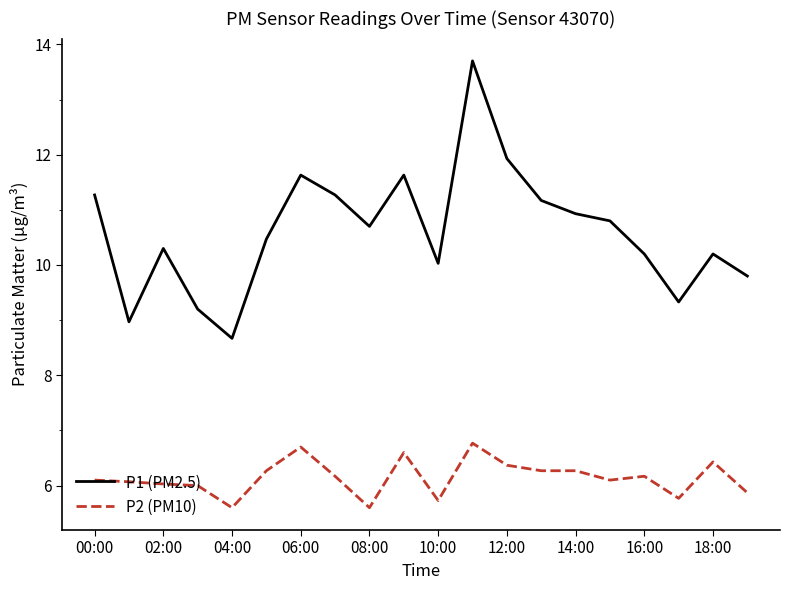

True or false: P2 (PM10) and P1 (PM2.5) intersect in this chart.

False